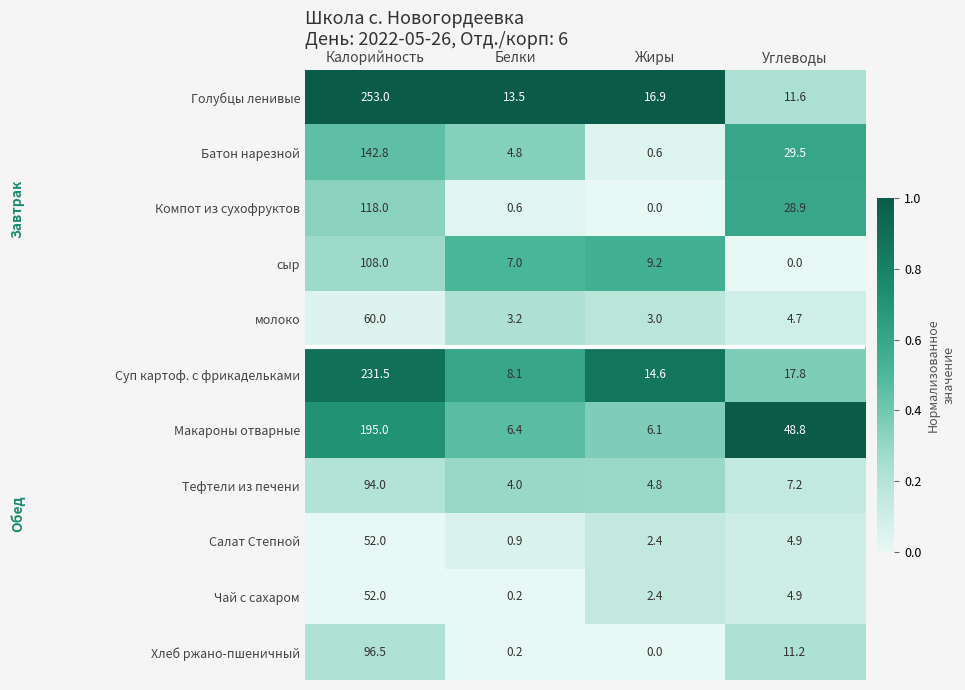

What is the total value across all series at Жиры?

60.0